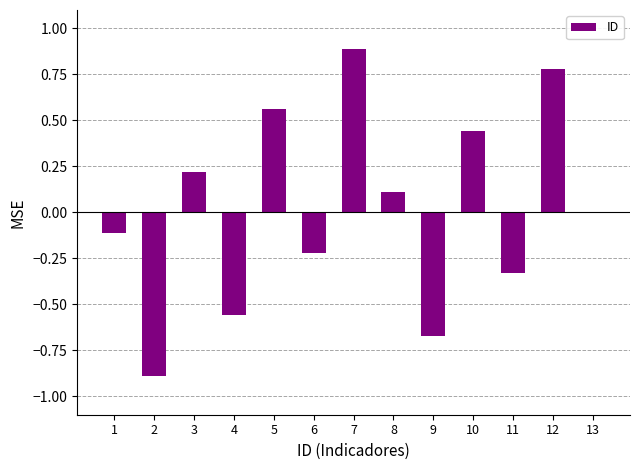

True or false: the data shows 0.2 at 3.

True